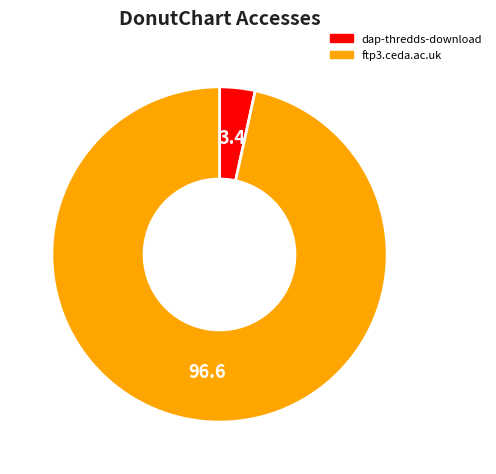

What is the largest slice in the pie chart?

ftp3.ceda.ac.uk